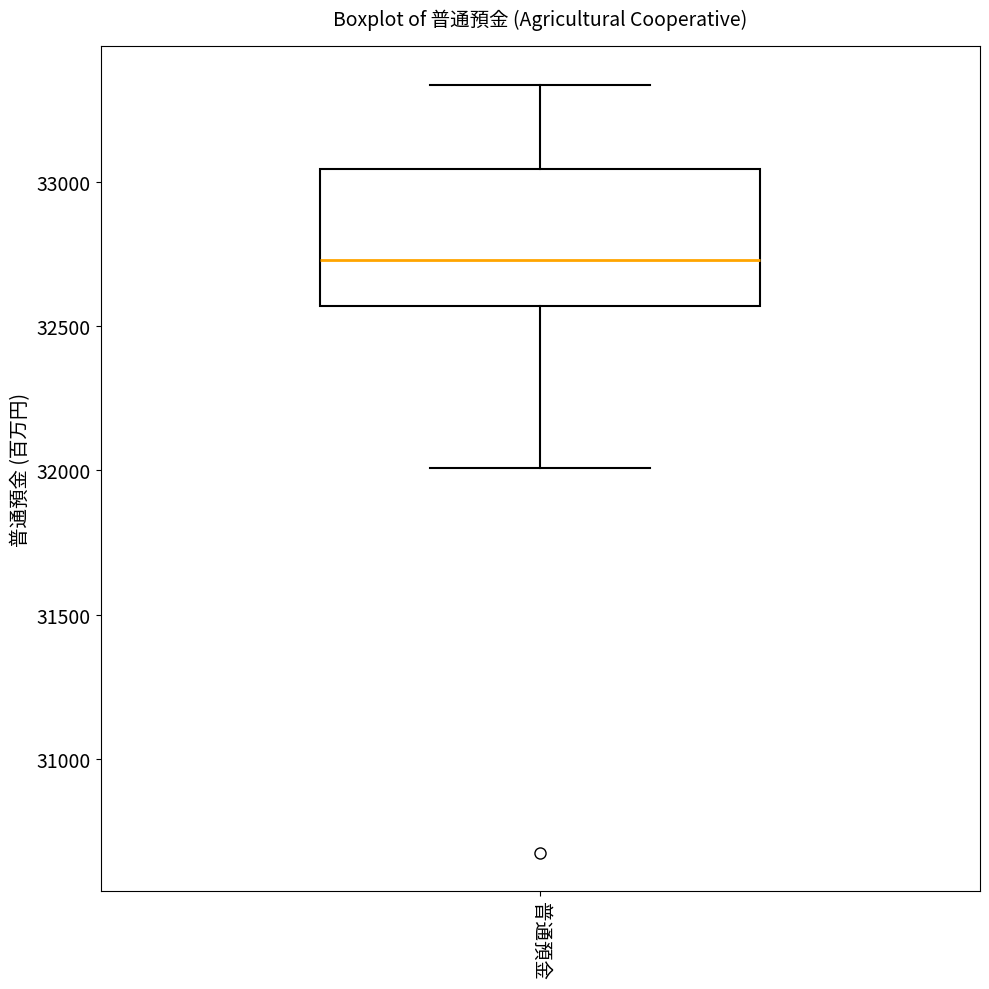

Read this box plot against the y-axis: the position of the median line, the range covered by the box, and the ends of both whiskers. The values are not printed on the chart, so give them approximately, as read against the axis.

median 32750, box 32550 to 33050, whiskers 32000 to 33350